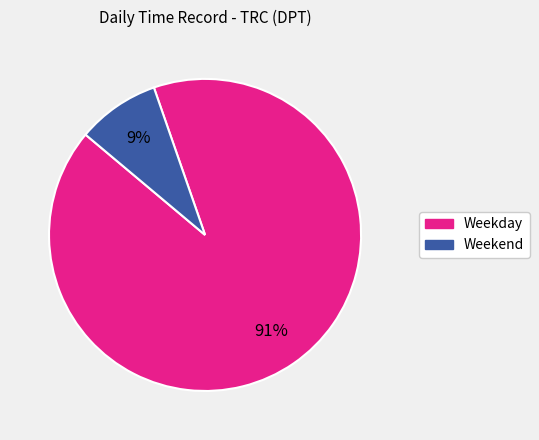

Count the number of slices in the pie.

2